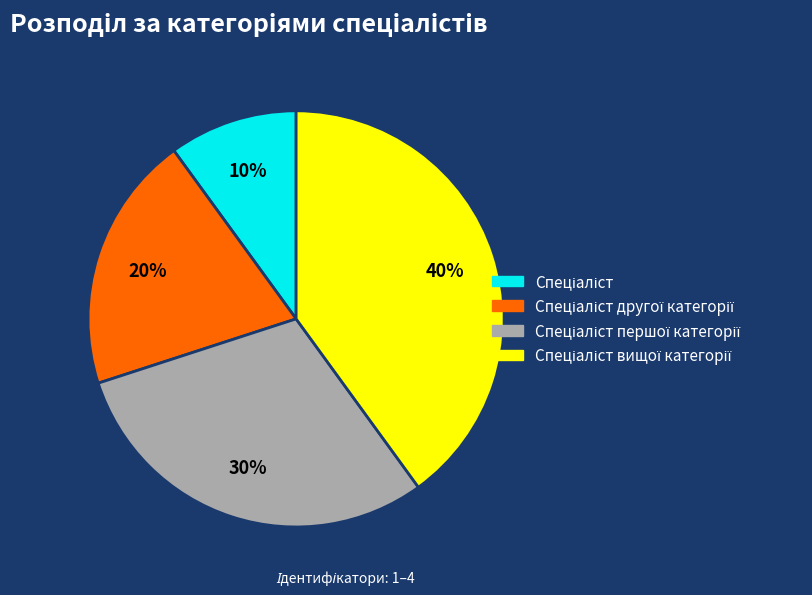

Count the number of slices in the pie.

4